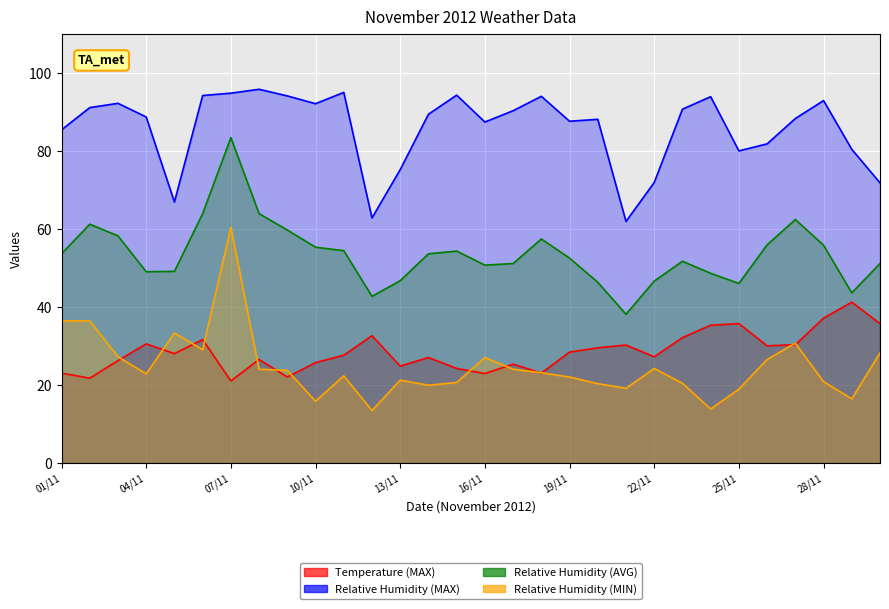

True or false: Relative Humidity (MIN) and Relative Humidity (MAX) intersect in this chart.

False